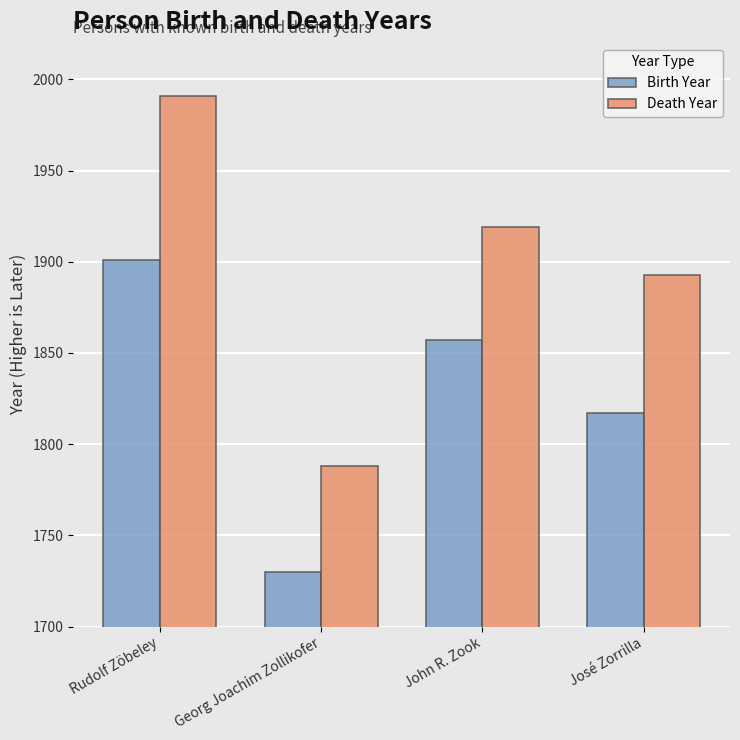

Reading right to left, transcribe all the data shown in this chart.

Birth Year: 1817	1857	1730	1901
Death Year: 1893	1919	1788	1991